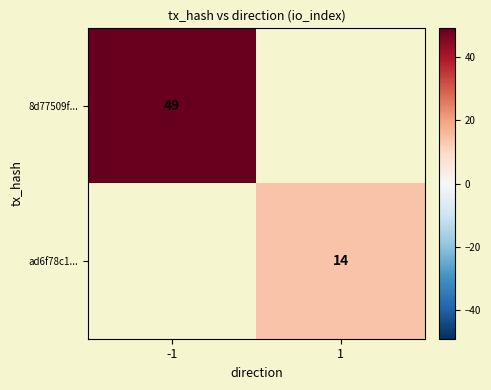

At which category does the chart reach its peak across all series?

-1